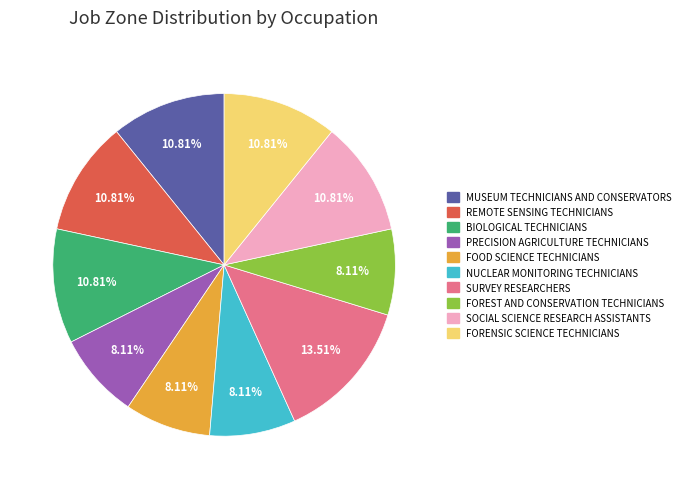

Does MUSEUM TECHNICIANS AND CONSERVATORS account for over 50% of the chart?

No